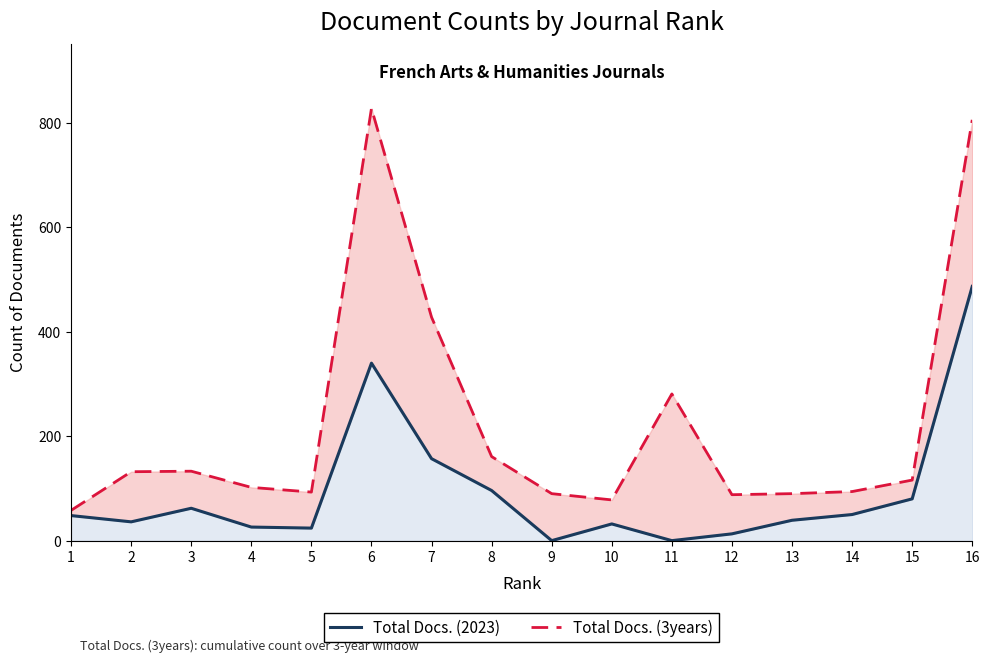

What are all the series names shown in the legend?

Total Docs. (3years), Total Docs. (2023)